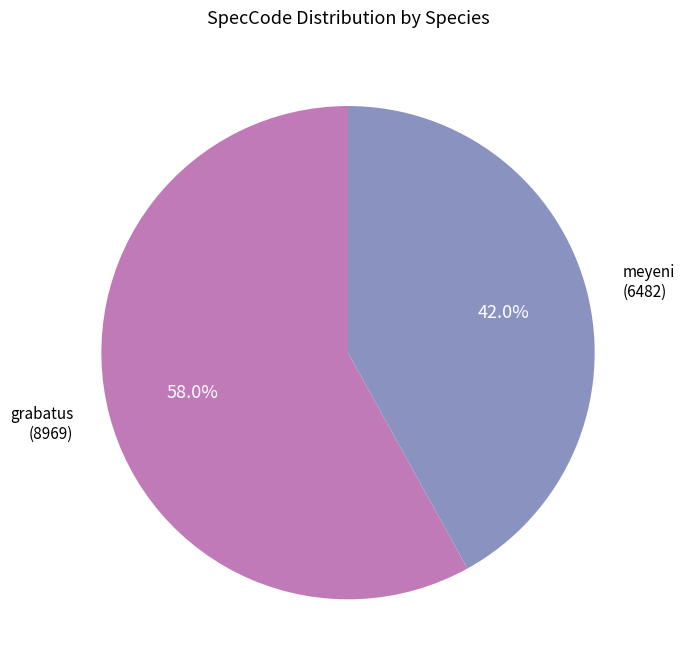

Does any single category account for the majority?

Yes